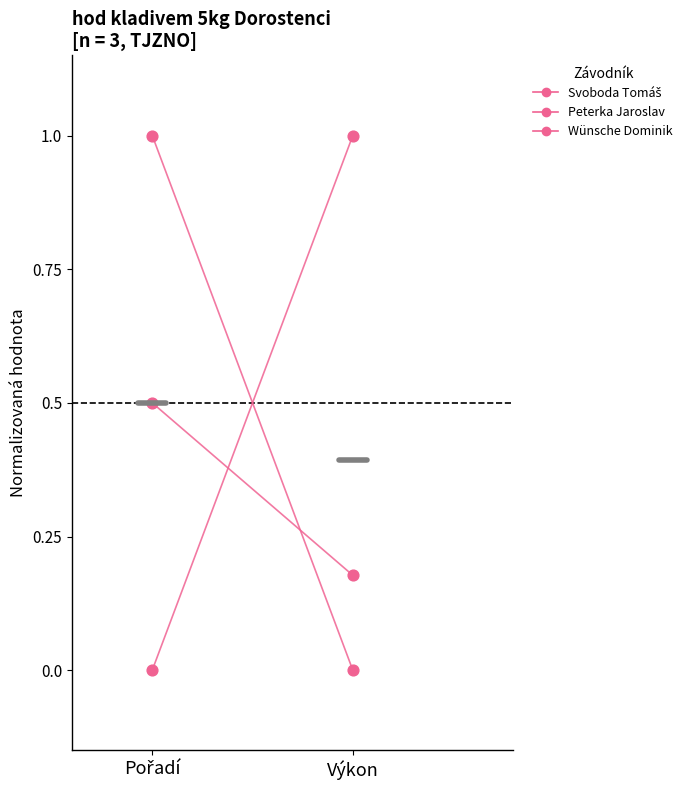

What are all the series names shown in the legend?

Svoboda Tomáš, Peterka Jaroslav, Wünsche Dominik